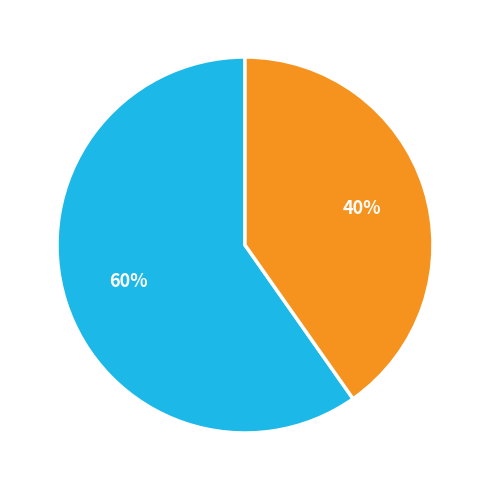

To the nearest percent, what is the average slice percentage?

50%